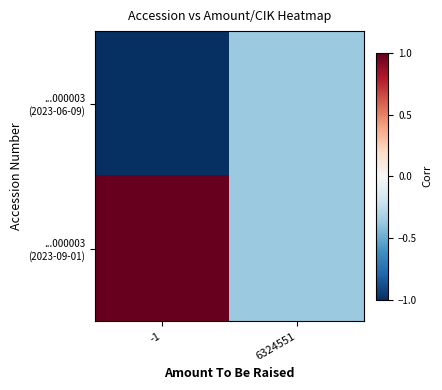

List the series in order of their overall mean, lowest first.

...000003 (2023-06-09), ...000003 (2023-09-01)